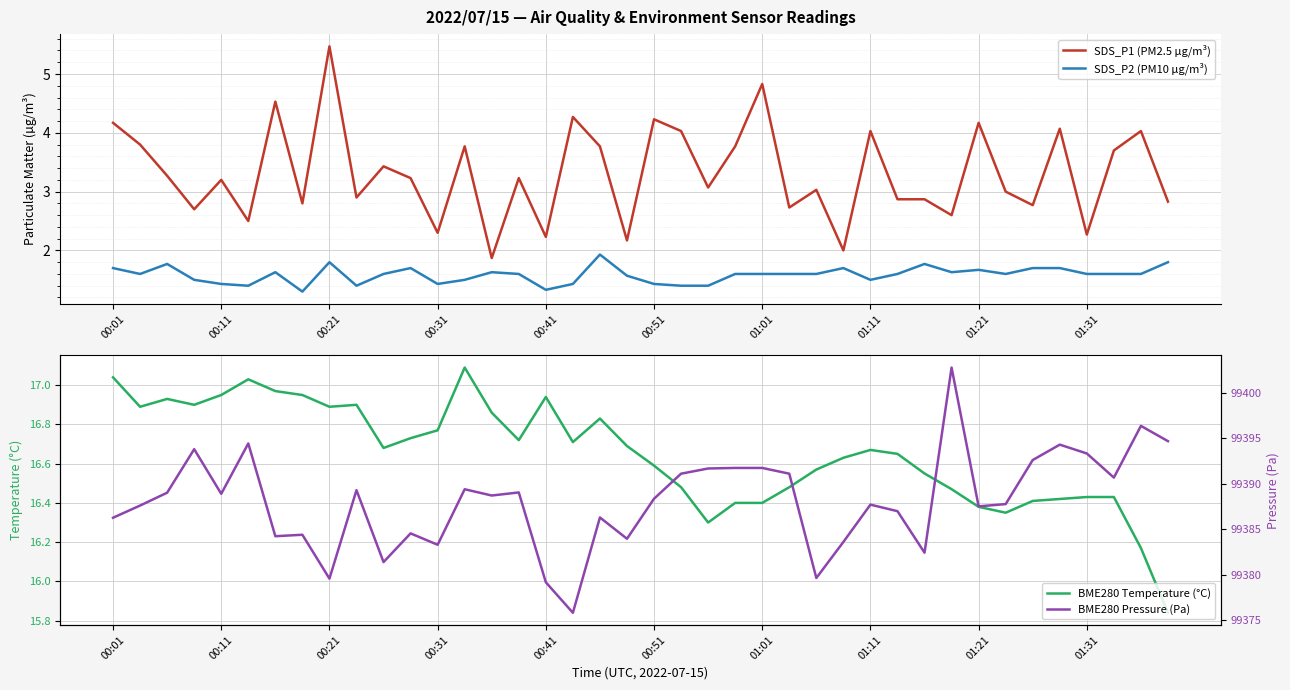

How many lines are shown in the chart?

4